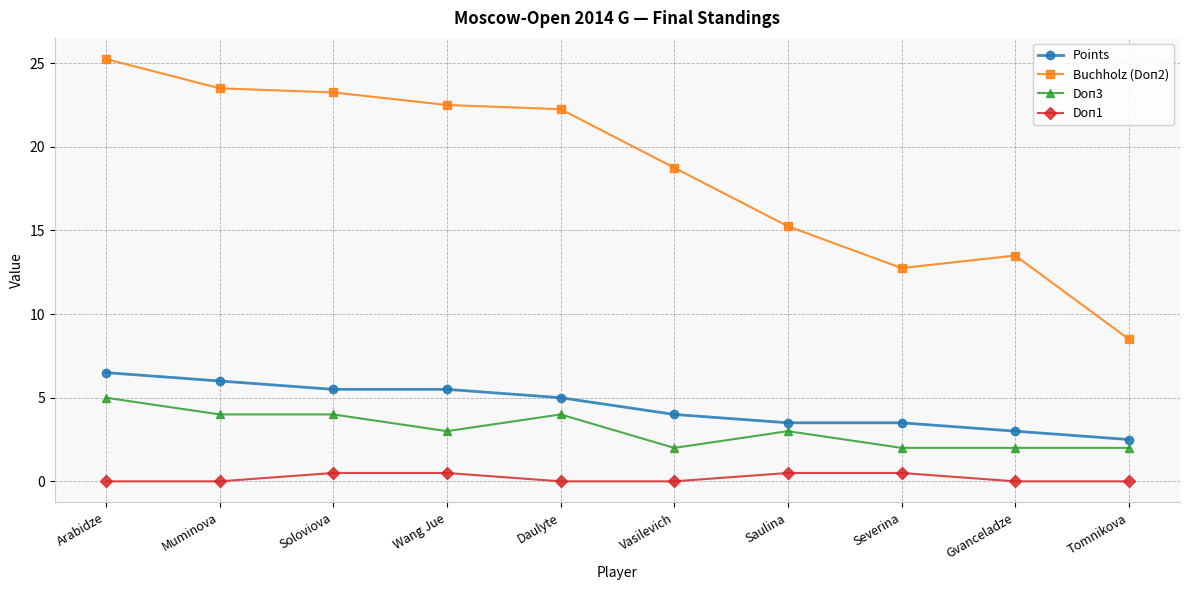

Where does the Doп3 series first go above 3?

Arabidze